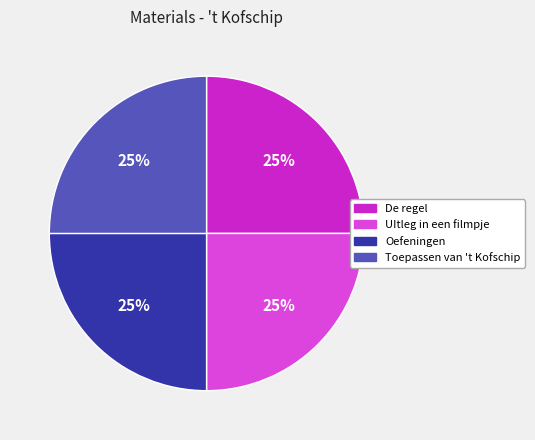

What is the ratio of the value at UItleg in een filmpje to the value at Oefeningen?

1.0